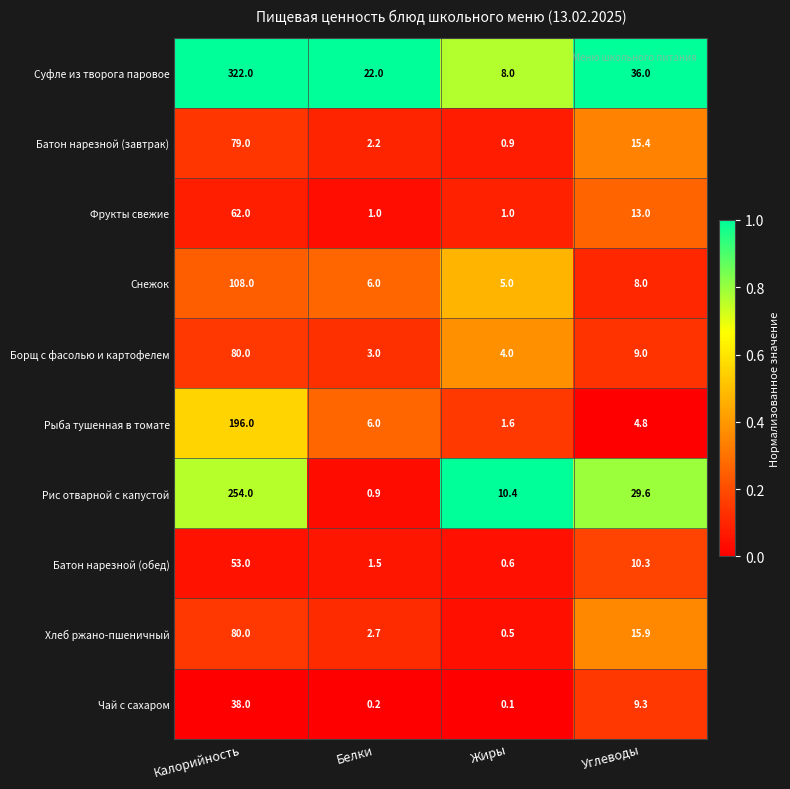

At Углеводы, list the series in order from smallest to largest.

Рыба тушенная в томате, Снежок, Борщ с фасолью и картофелем, Чай с сахаром, Батон нарезной (обед), Фрукты свежие, Батон нарезной (завтрак), Хлеб ржано-пшеничный, Рис отварной с капустой, Суфле из творога паровое